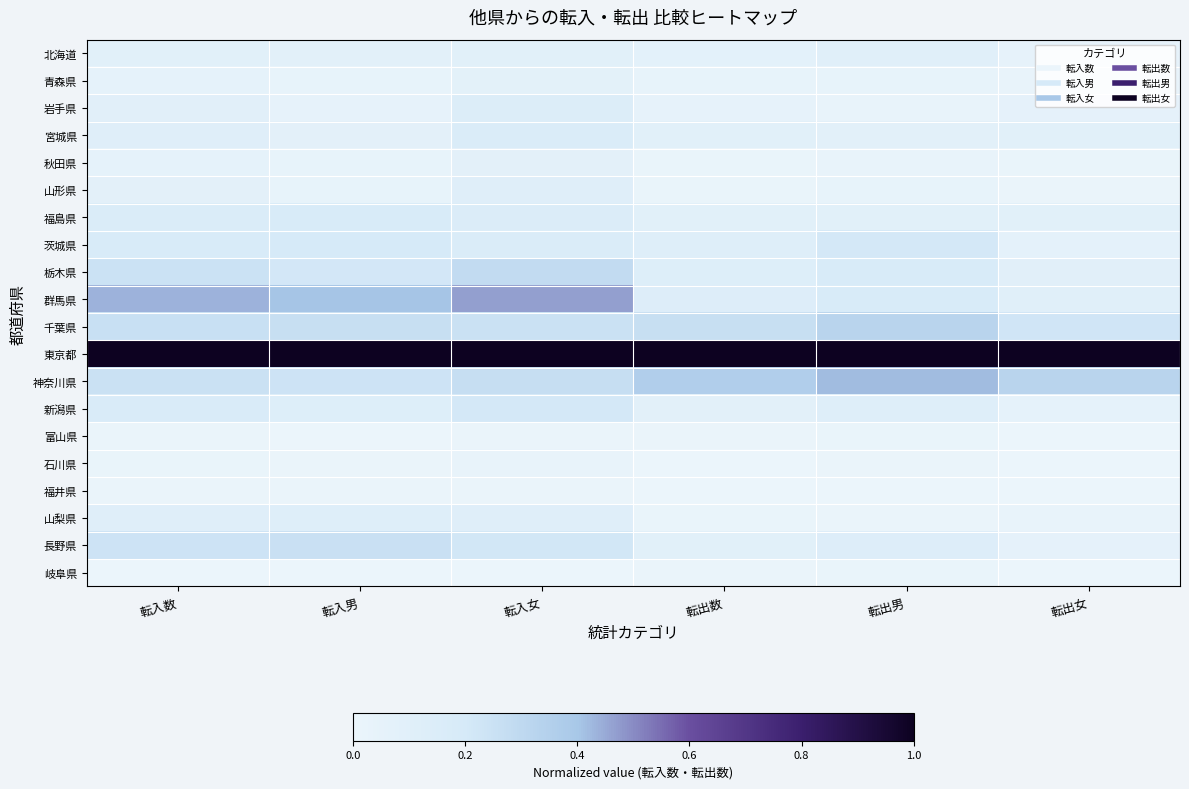

Reading left to right, transcribe all the data shown in this chart.

北海道: 転入数=0.1	転入男=0.1	転入女=0.1	転出数=0.1	転出男=0.1	転出女=0.0
青森県: 転入数=0.1	転入男=0.0	転入女=0.1	転出数=0.0	転出男=0.0	転出女=0.0
岩手県: 転入数=0.1	転入男=0.0	転入女=0.1	転出数=0.0	転出男=0.0	転出女=0.1
宮城県: 転入数=0.1	転入男=0.1	転入女=0.2	転出数=0.1	転出男=0.1	転出女=0.1
秋田県: 転入数=0.1	転入男=0.0	転入女=0.1	転出数=0.0	転出男=0.0	転出女=0.0
山形県: 転入数=0.1	転入男=0.0	転入女=0.1	転出数=0.0	転出男=0.0	転出女=0.0
福島県: 転入数=0.2	転入男=0.2	転入女=0.1	転出数=0.1	転出男=0.1	転出女=0.1
茨城県: 転入数=0.2	転入男=0.2	転入女=0.2	転出数=0.1	転出男=0.2	転出女=0.1
栃木県: 転入数=0.2	転入男=0.2	転入女=0.3	転出数=0.1	転出男=0.2	転出女=0.1
群馬県: 転入数=0.4	転入男=0.4	転入女=0.5	転出数=0.1	転出男=0.2	転出女=0.1
千葉県: 転入数=0.3	転入男=0.3	転入女=0.3	転出数=0.3	転出男=0.3	転出女=0.2
東京都: 転入数=1.0	転入男=1.0	転入女=1.0	転出数=1.0	転出男=1.0	転出女=1.0
神奈川県: 転入数=0.3	転入男=0.2	転入女=0.3	転出数=0.4	転出男=0.4	転出女=0.3
新潟県: 転入数=0.2	転入男=0.1	転入女=0.2	転出数=0.1	転出男=0.1	転出女=0.1
富山県: 転入数=0.0	転入男=0.0	転入女=0.0	転出数=0.0	転出男=0.0	転出女=0.0
石川県: 転入数=0.0	転入男=0.0	転入女=0.0	転出数=0.0	転出男=0.0	転出女=0.0
福井県: 転入数=0.0	転入男=0.0	転入女=0.0	転出数=0.0	転出男=0.0	転出女=0.0
山梨県: 転入数=0.1	転入男=0.1	転入女=0.1	転出数=0.0	転出男=0.0	転出女=0.0
長野県: 転入数=0.2	転入男=0.3	転入女=0.2	転出数=0.1	転出男=0.1	転出女=0.1
岐阜県: 転入数=0.0	転入男=0.0	転入女=0.0	転出数=0.0	転出男=0.0	転出女=0.0